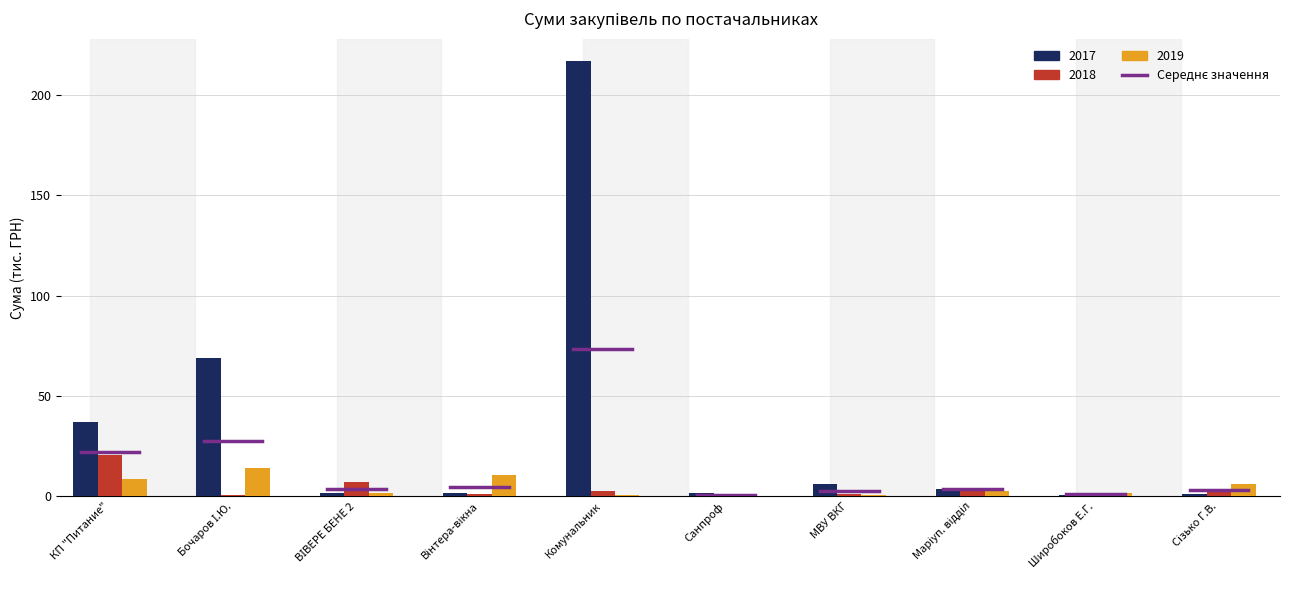

Does the chart contain stacked bars?

No